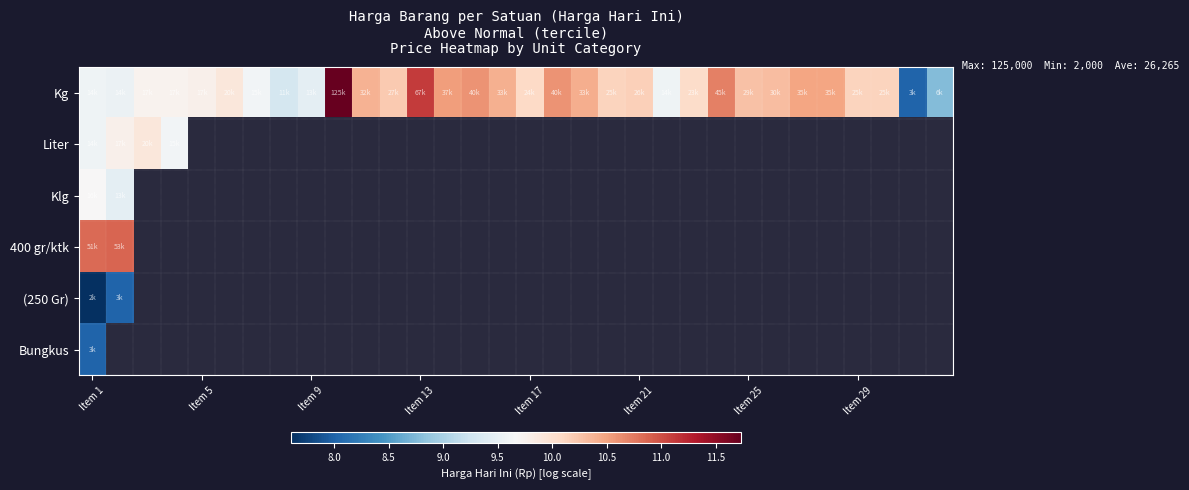

How many series are shown in this chart?

6